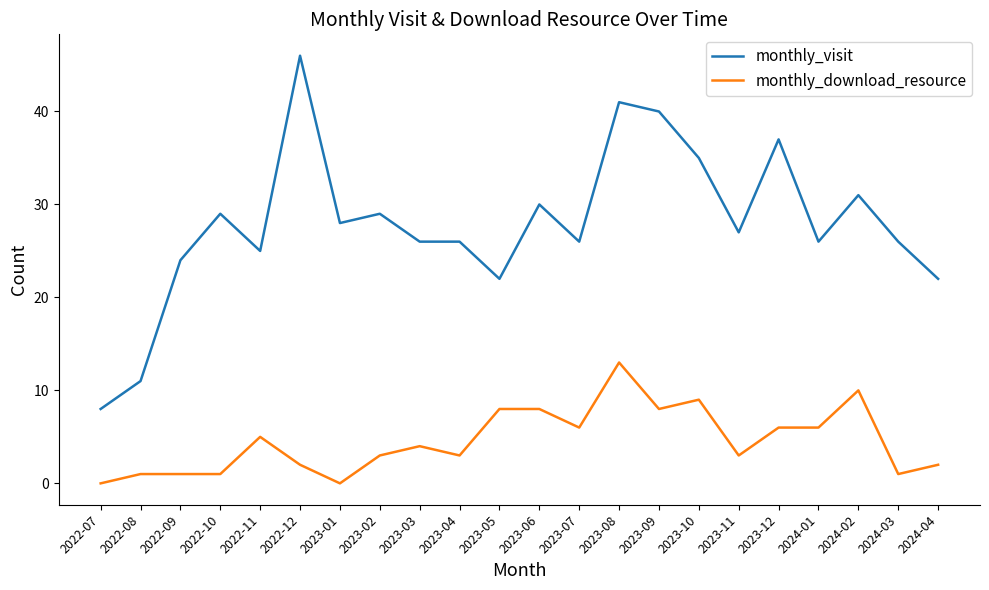

Where does the monthly_visit series first go above 27?

2022-10